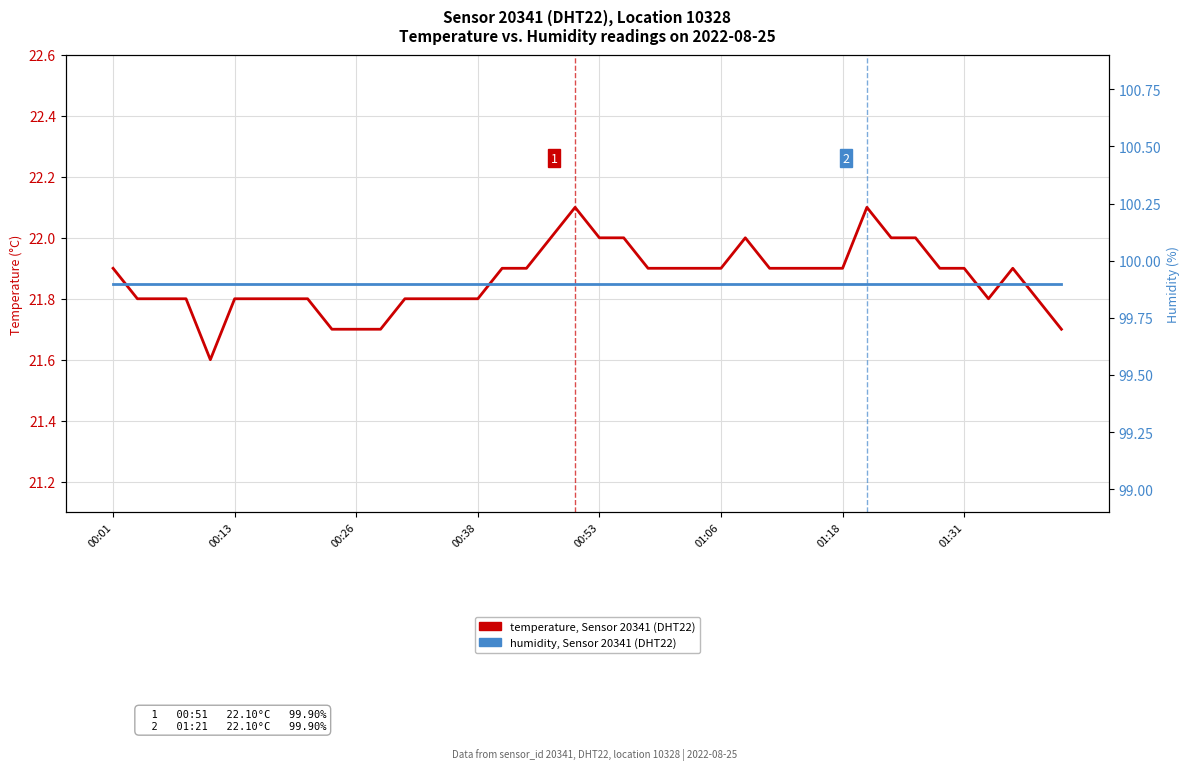

Rank the series at 00:13 from lowest to highest value.

temperature (°C), humidity (%)